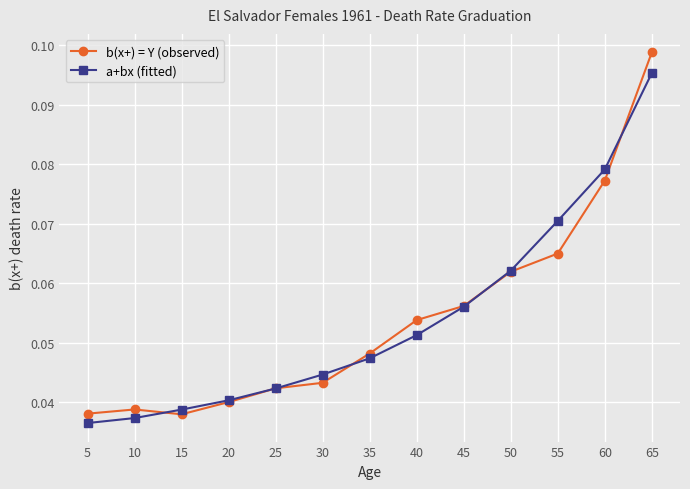

At how many categories does at least one series exceed 0?

13